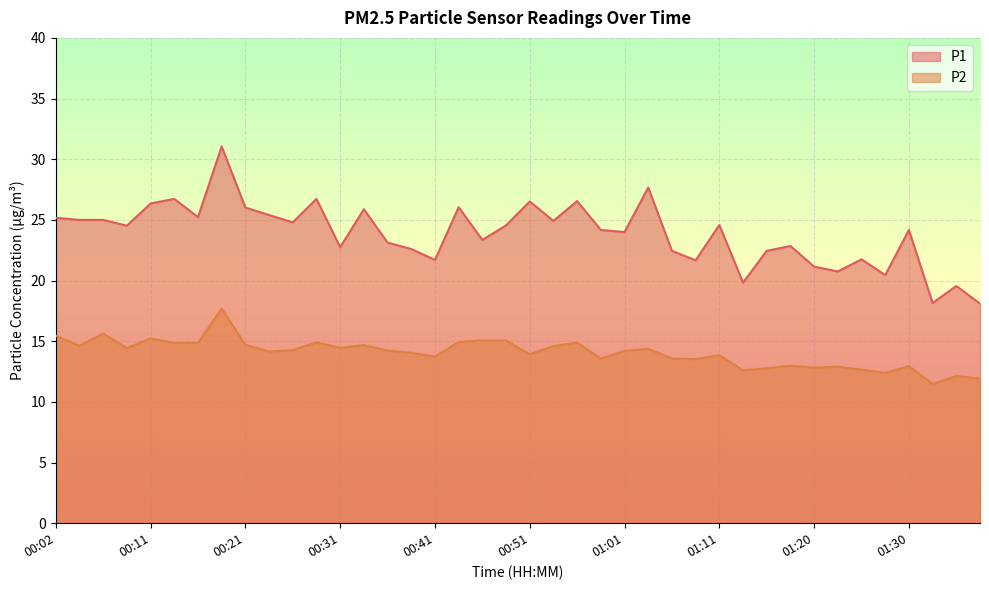

What position from the left is 00:02?

1